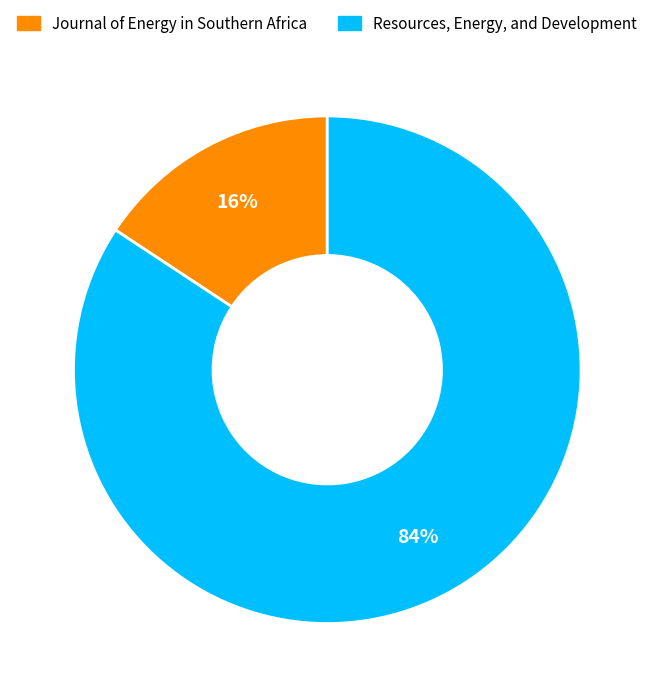

Do Journal of Energy in Southern Africa and Resources, Energy, and Development together represent more than half of the pie?

Yes